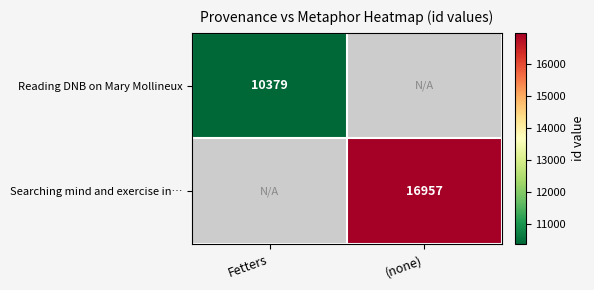

The value of Searching mind and exercise in… at (none) is 16957. True or false?

True